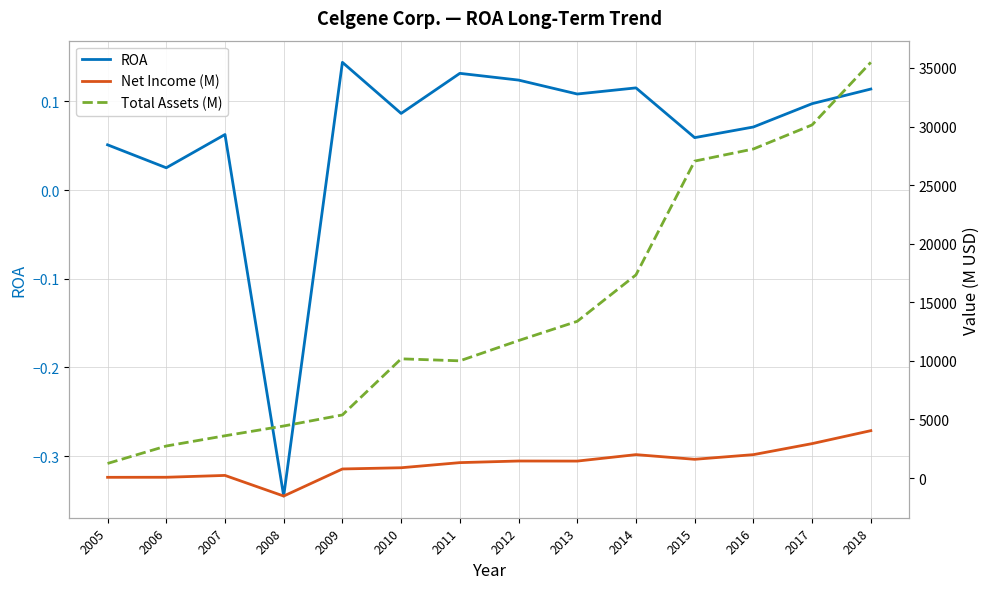

What is the average value of the Net Income (M) series?

1235.3